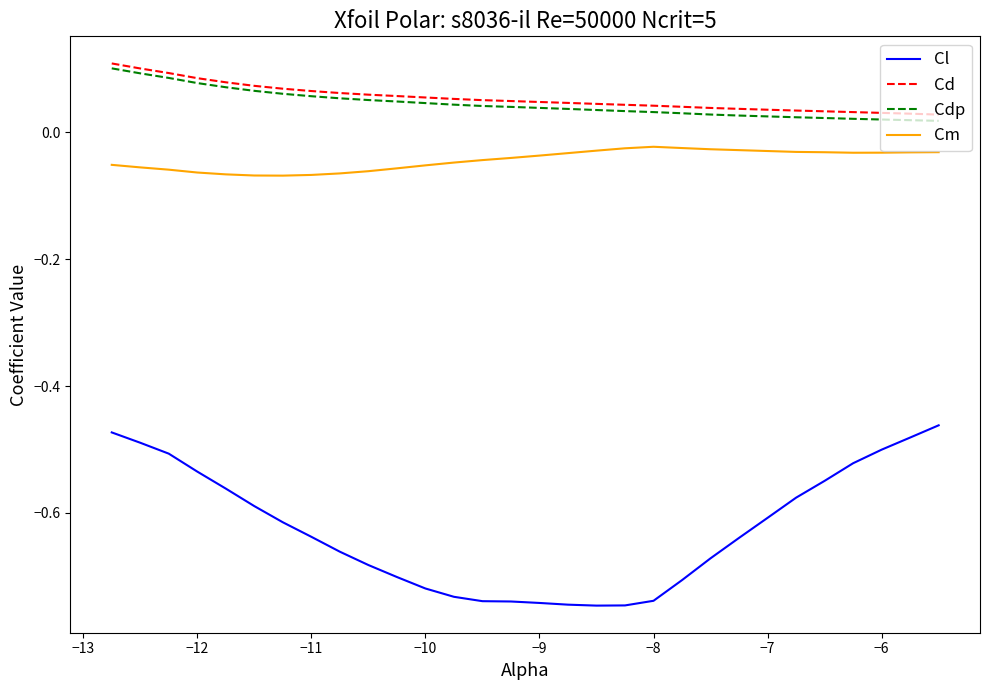

True or false: Cd and Cm cross at least once.

False